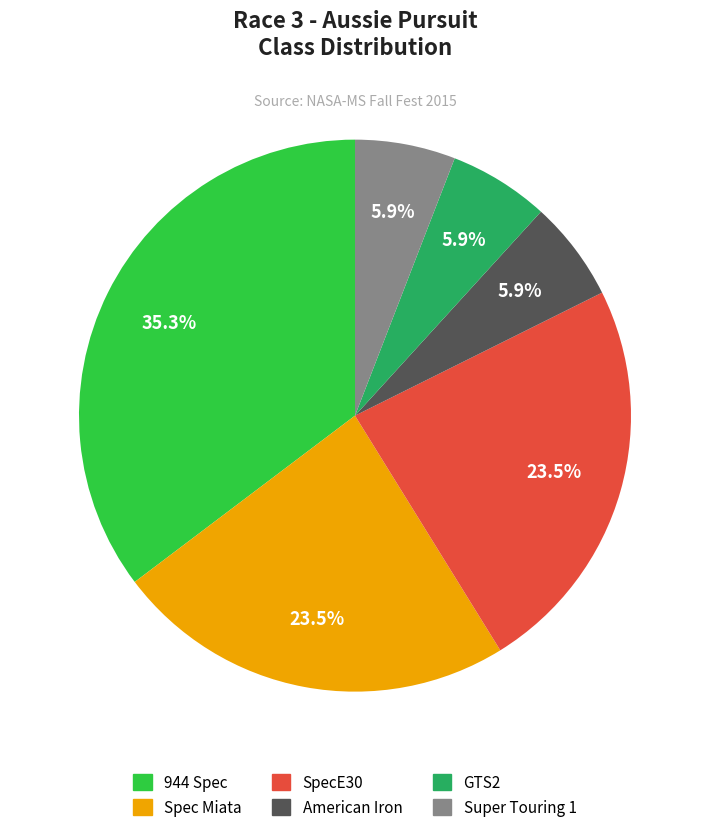

How much of the chart is everything except GTS2?

94.1%